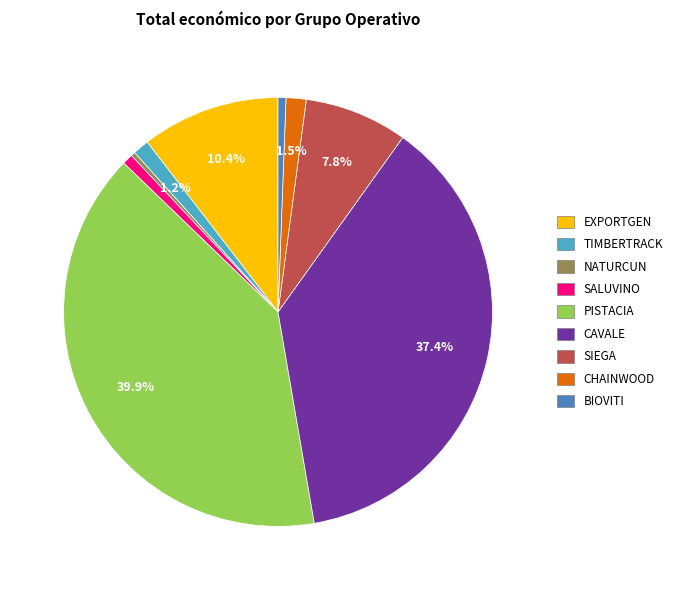

Between BIOVITI and EXPORTGEN, which is larger?

EXPORTGEN